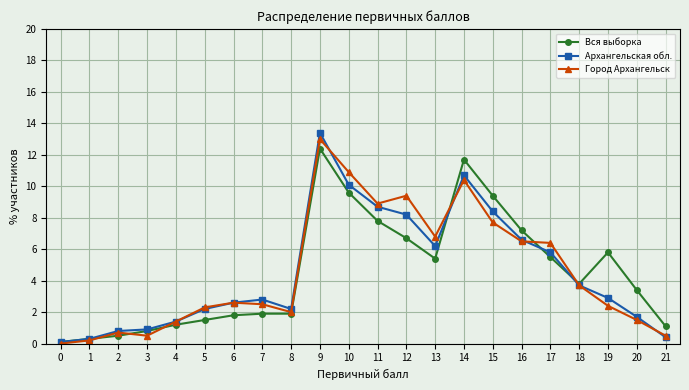

True or false: Вся выборка has more than 2 interior local peaks.

True